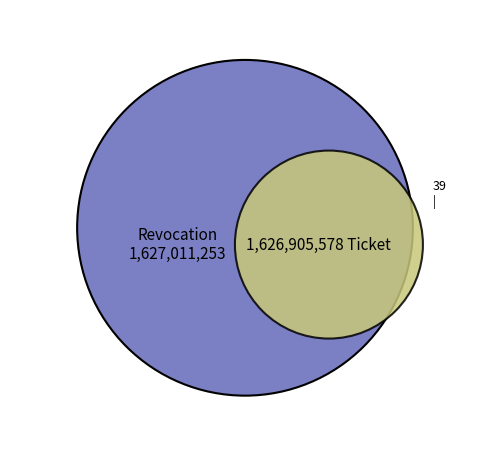

Which slice is the largest?

Revocation